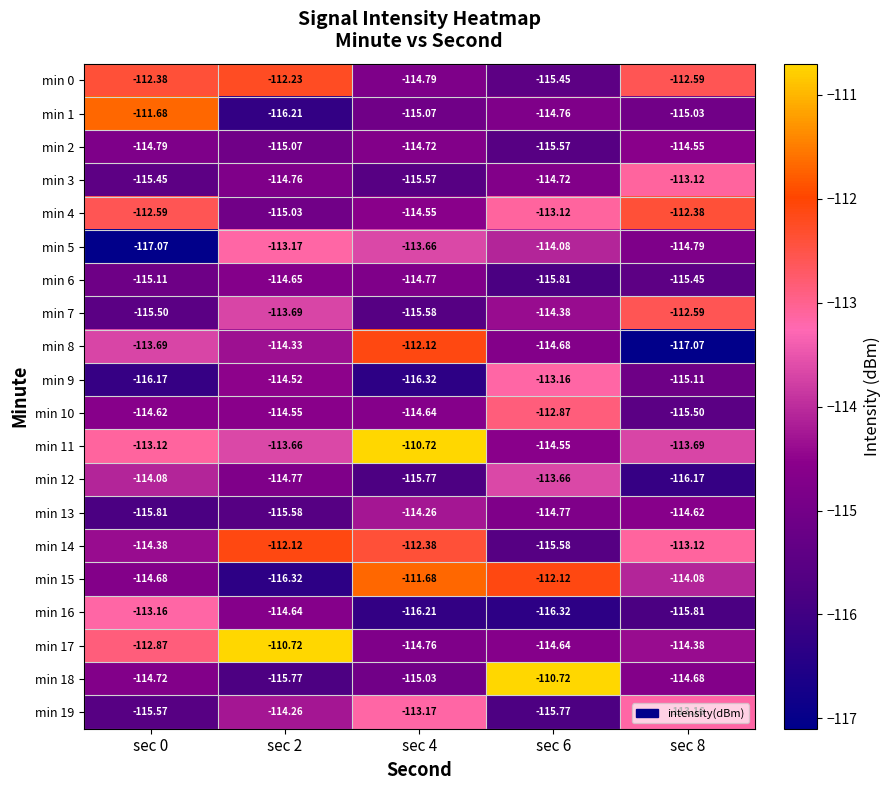

Is the value of min 0 at sec 6 greater than the value of min 7 at sec 6?

No